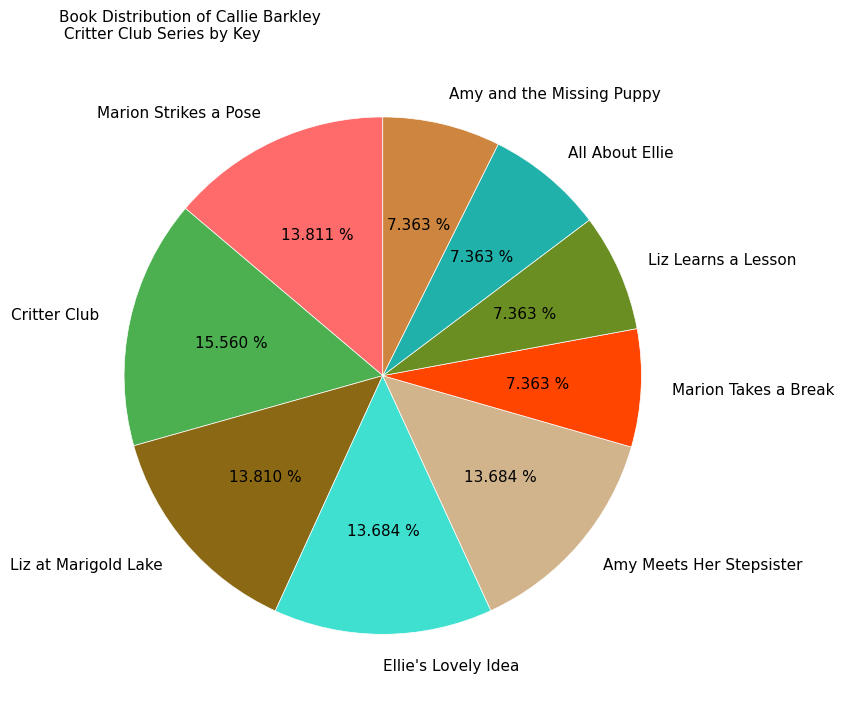

To the nearest percent, what percentage of the pie is Amy and the Missing Puppy?

7%